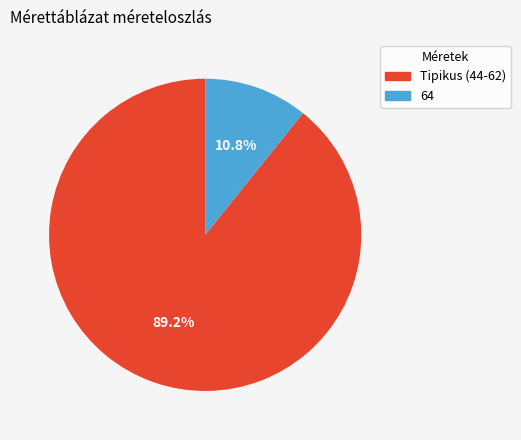

Is there any slice that represents more than half of the pie?

Yes